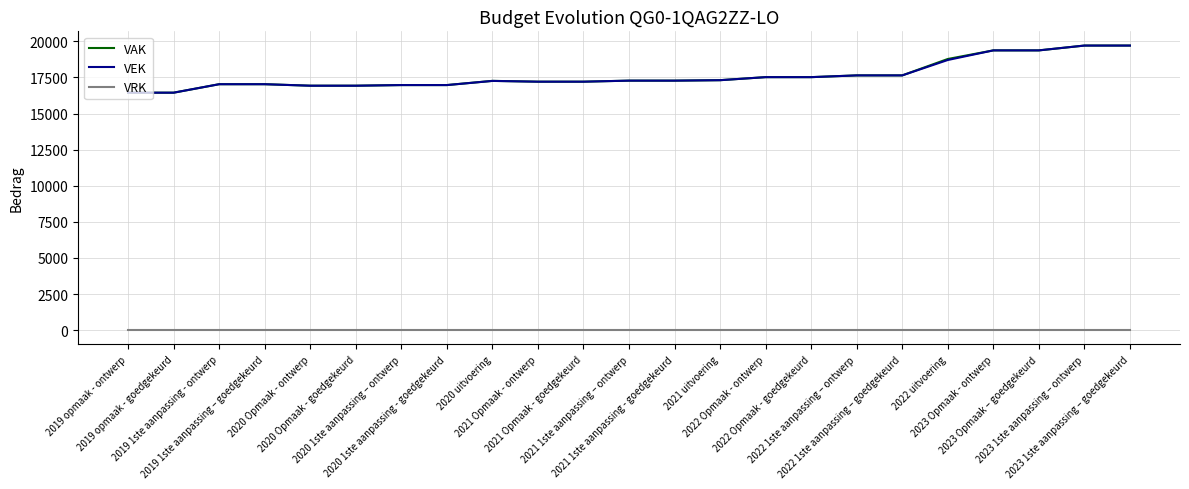

What is the maximum value shown in the chart?

19708